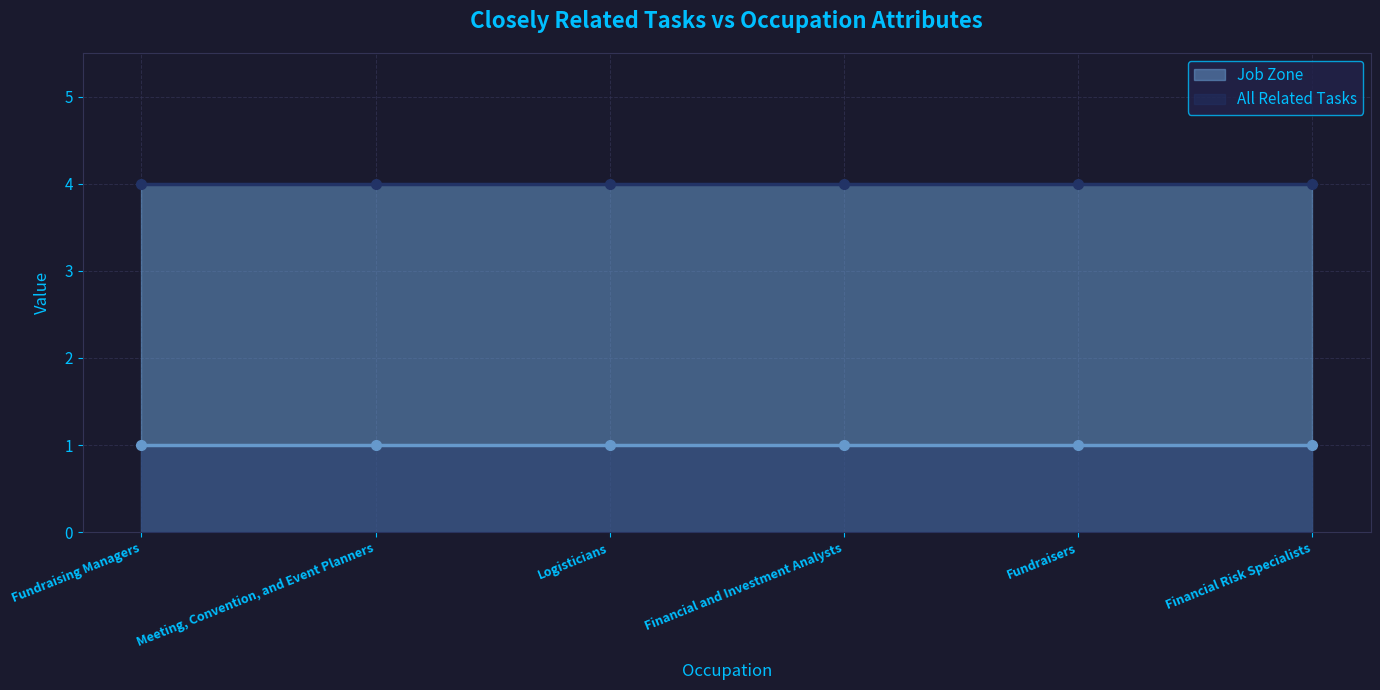

Which series has the largest total across all categories?

Job Zone